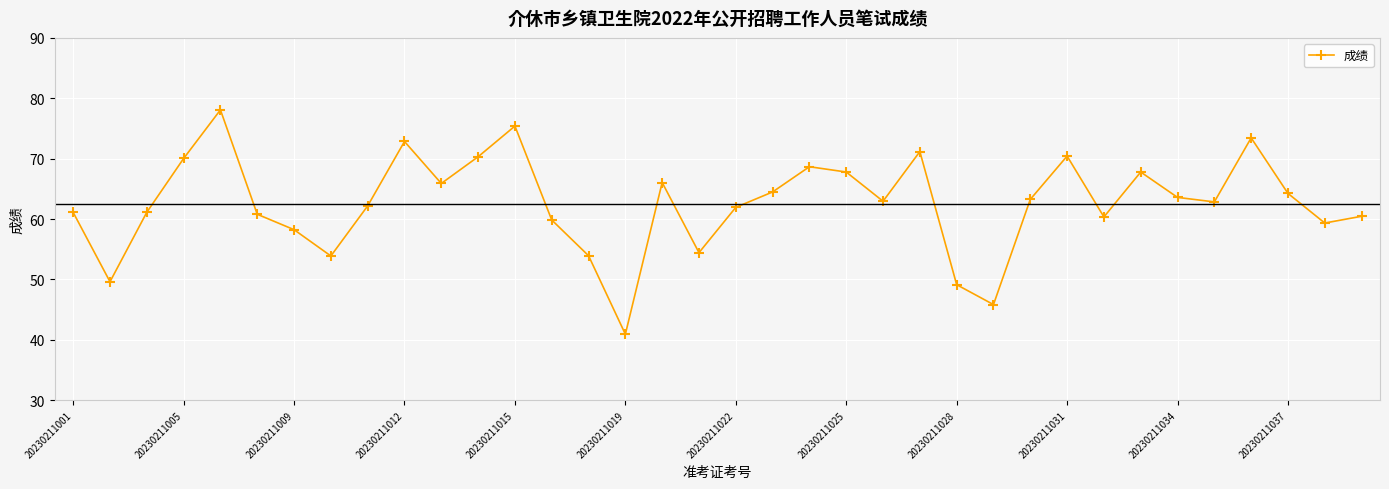

What is the sum of all values?

2252.2